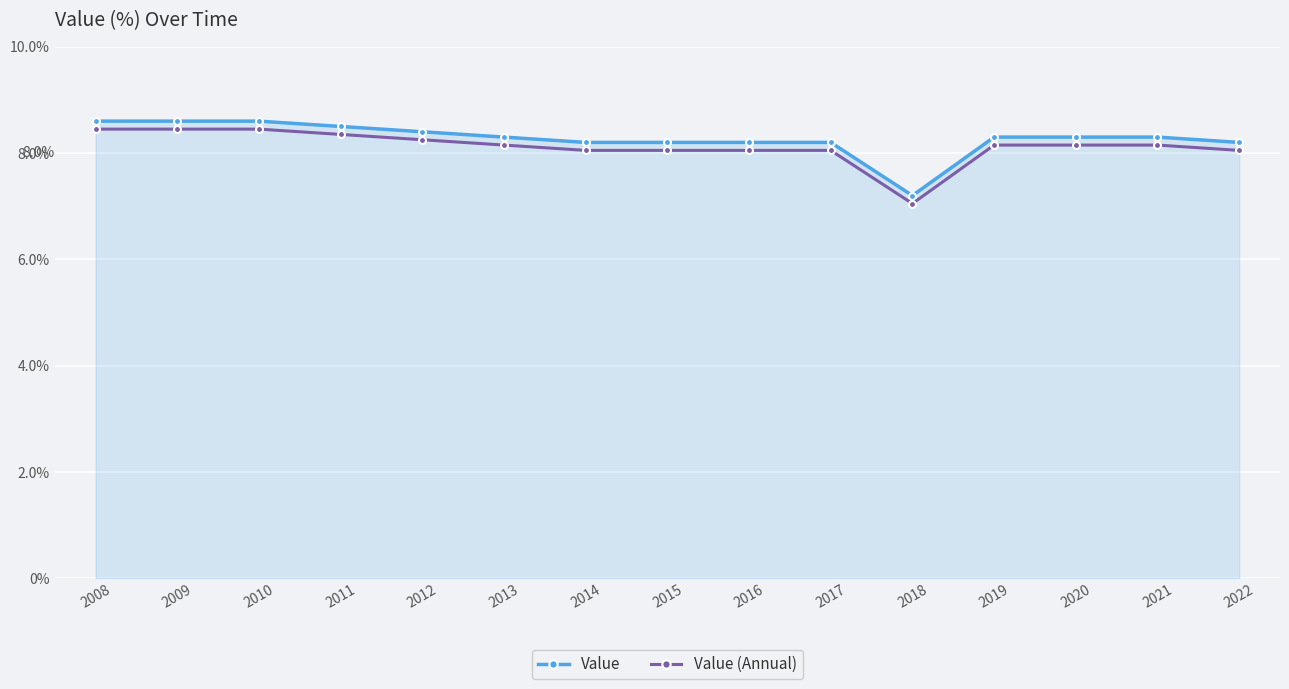

List the series in order of their overall mean, lowest first.

Value (Annual), Value